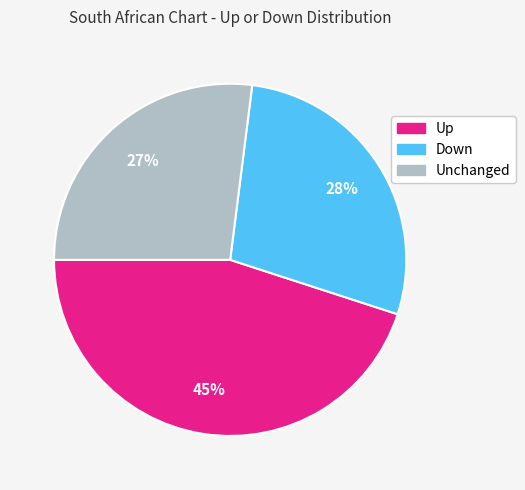

Does any single category account for the majority?

No